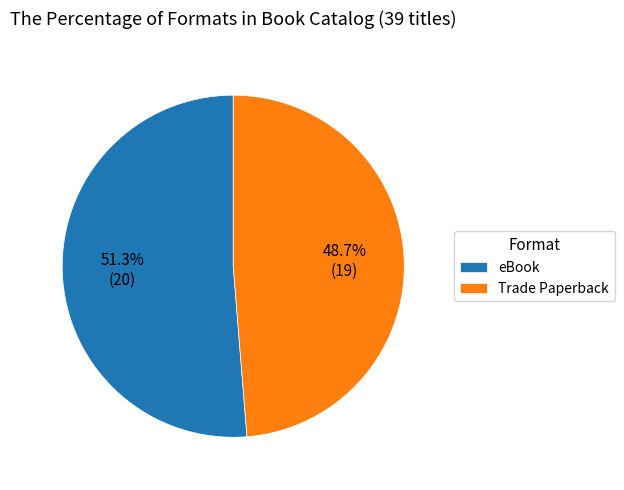

What is the smallest slice in the pie chart?

Trade Paperback